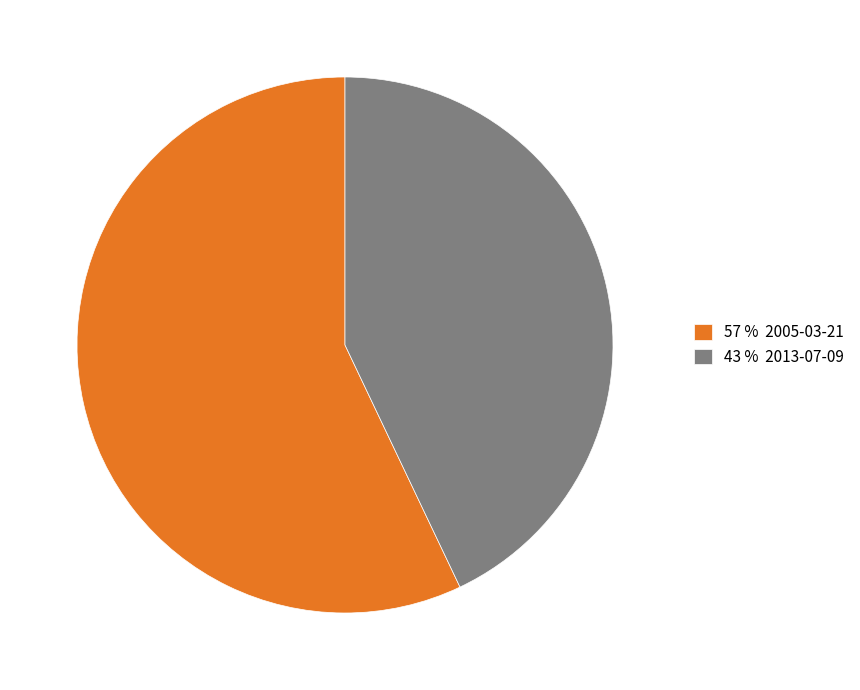

True or false: 57 % 2005-03-21 accounts for 57% of the total.

True